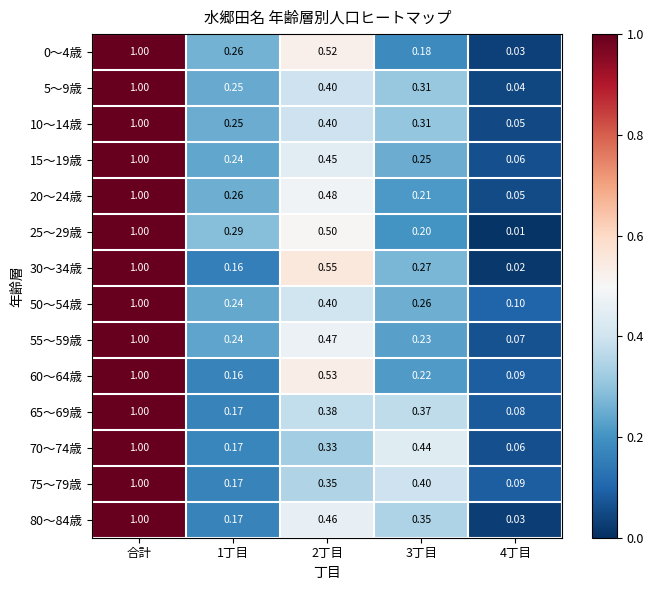

At which label does 70～74歳 reach its peak?

合計